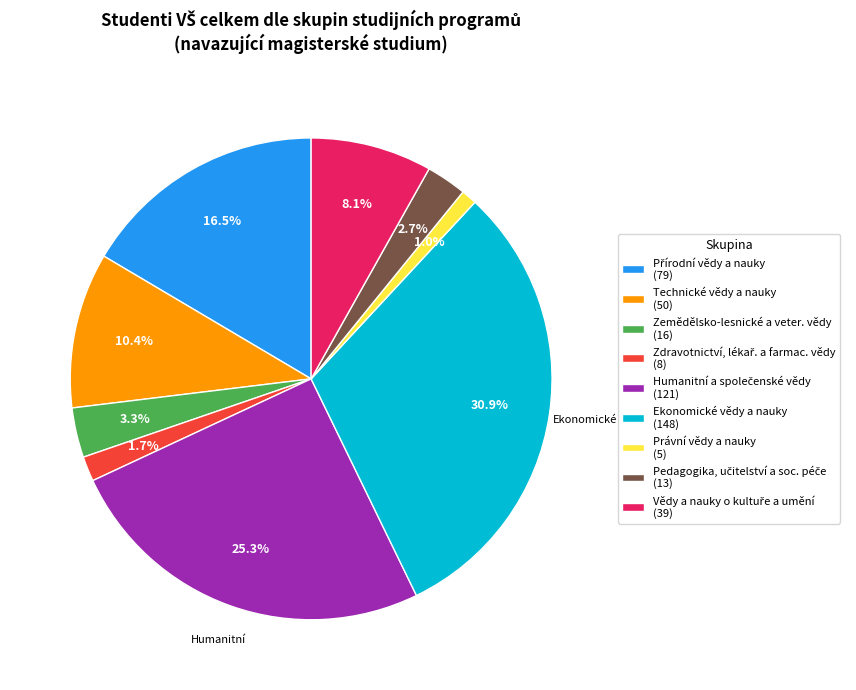

What percentage is NOT represented by Právní vědy a nauky (5)?

99.0%